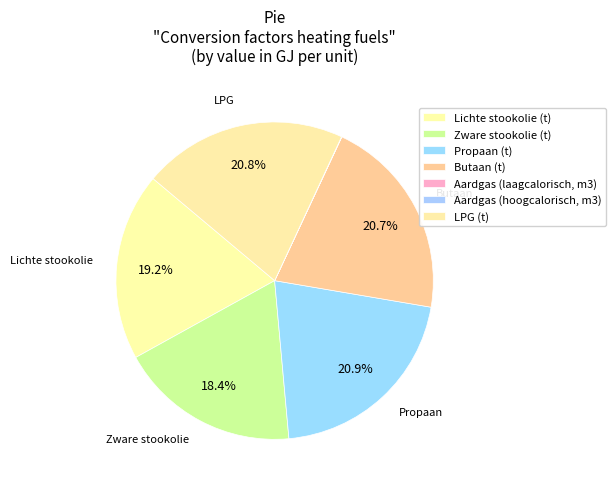

Does LPG (t) represent more than half of the total?

No